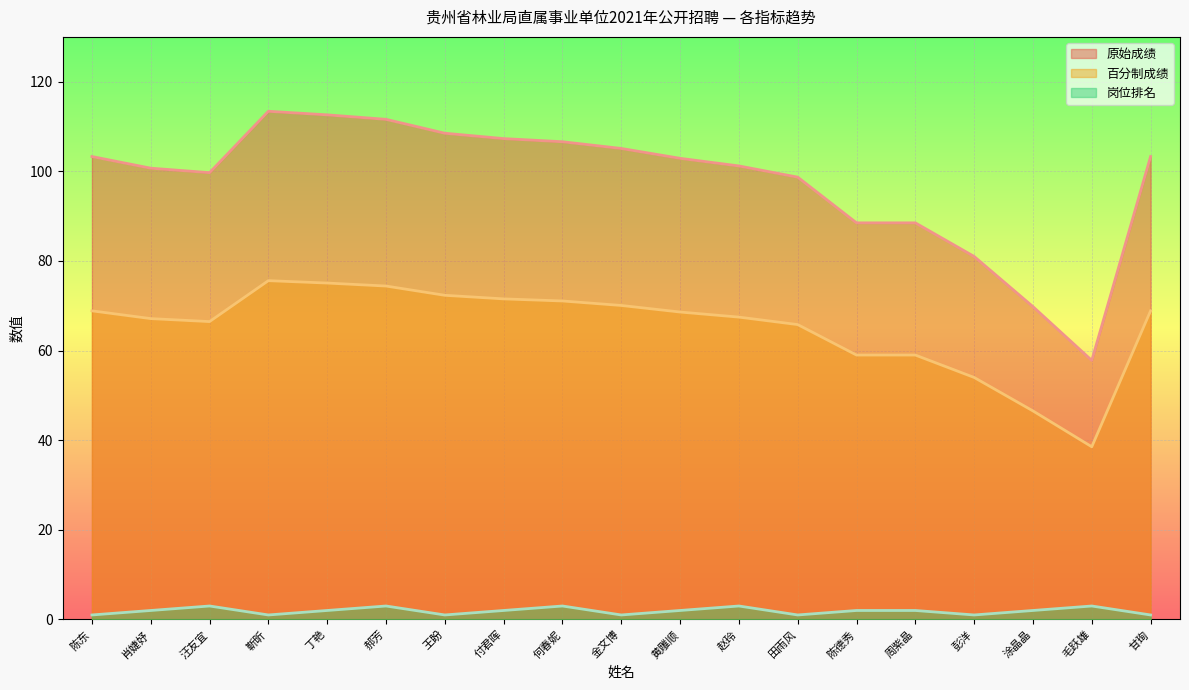

Where is 百分制成绩 nearest to the value 57?

陈德秀